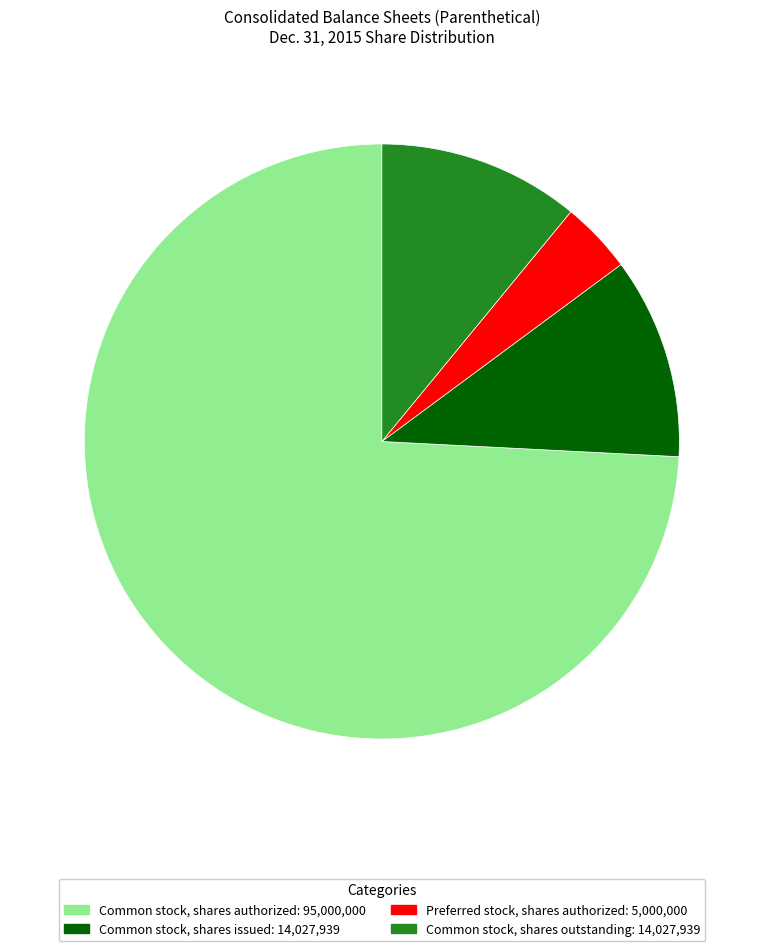

Is the sum of Common stock, shares issued and Common stock, shares authorized greater than half?

Yes